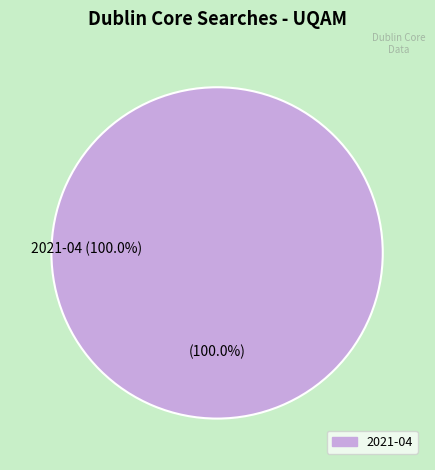

Is there any slice that represents more than half of the pie?

Yes